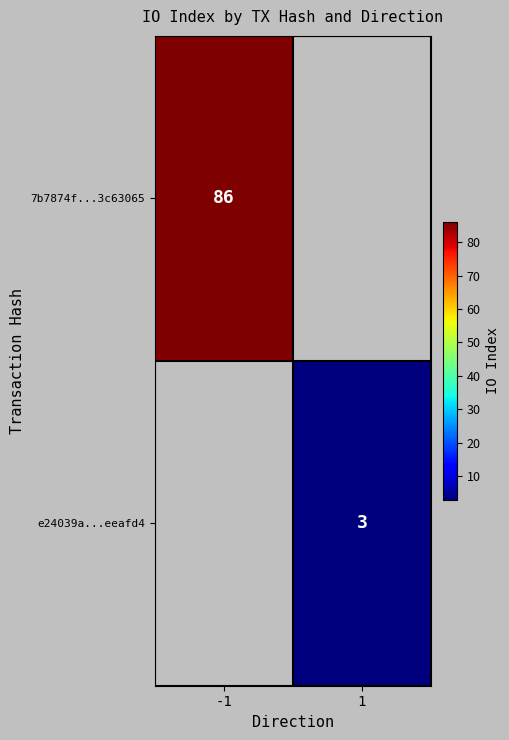

The value of 7b7874f...3c63065 at -1 is 121. True or false?

False